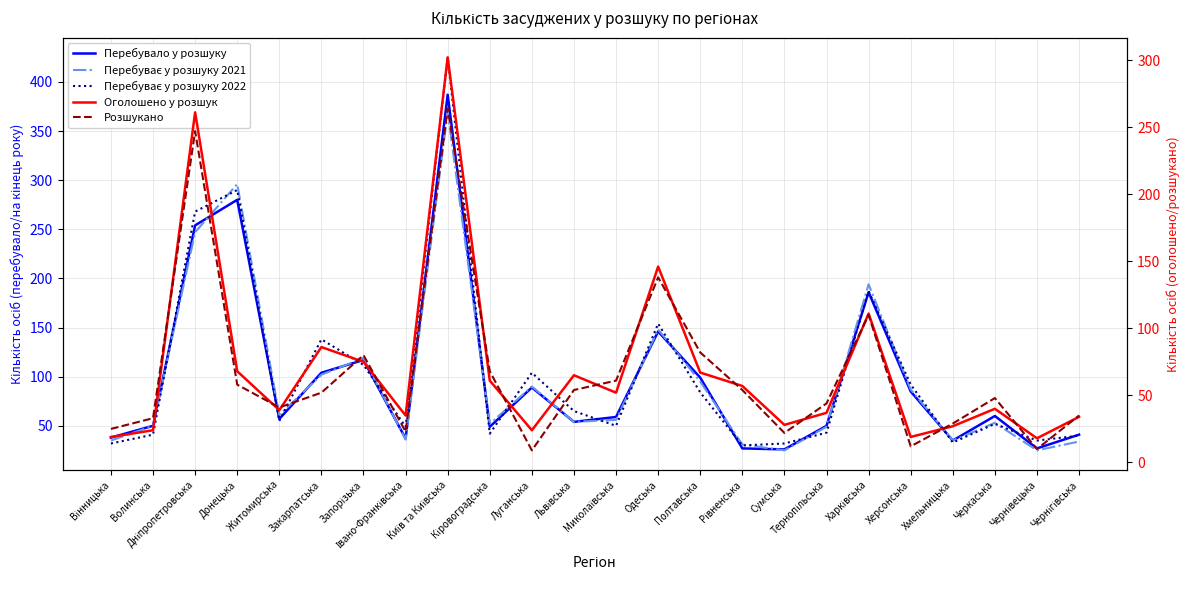

Which series changed the most between Кіровоградська and Чернівецька?

Розшукано